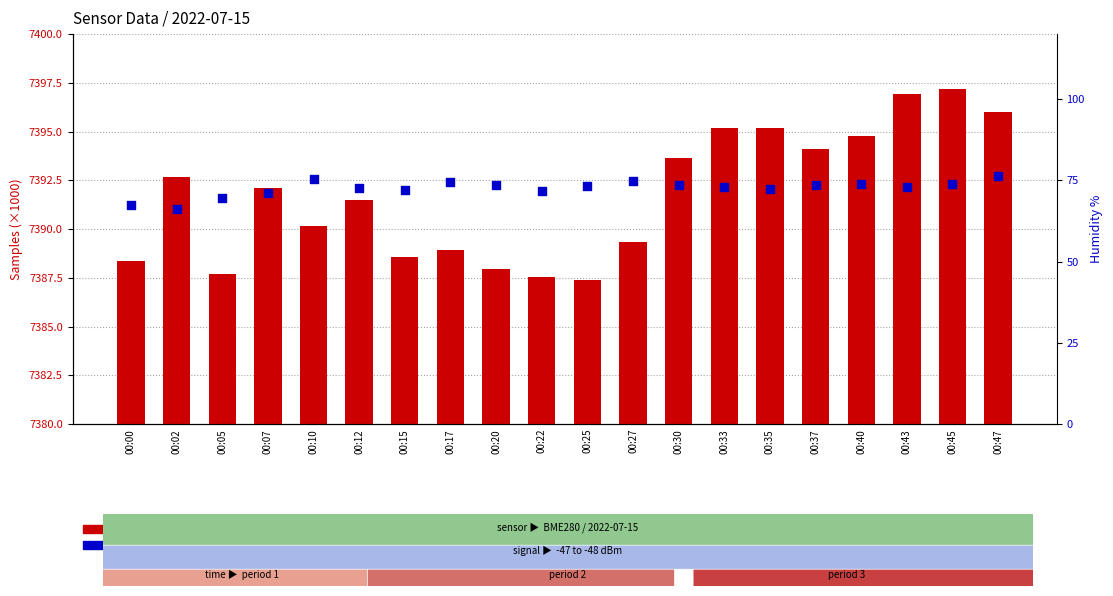

Is the value of count at 00:37 greater than the value of percentile rank within the sample at 00:37?

Yes